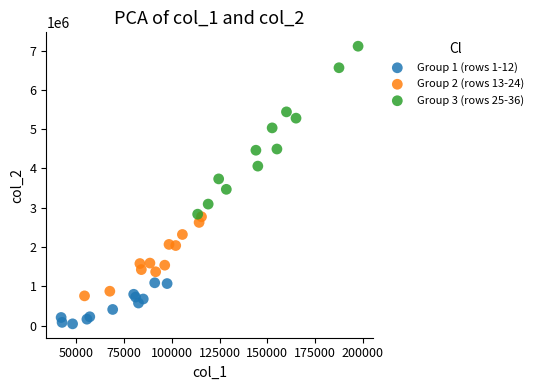

Which series has the largest Y range (max minus min)?

Group 3 (rows 25-36)